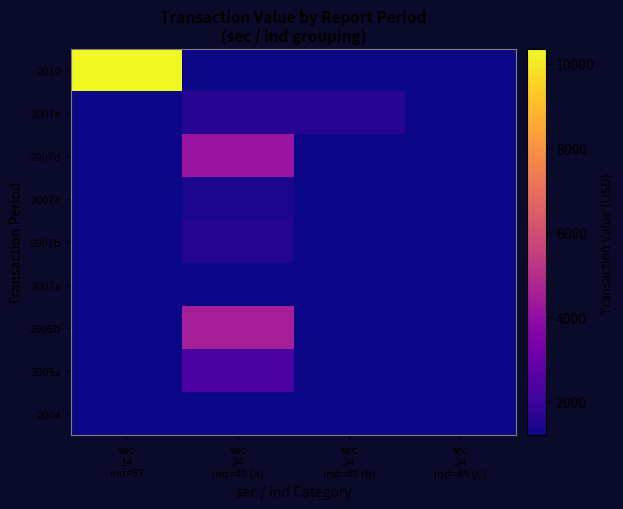

Count the number of categories in the chart.

4